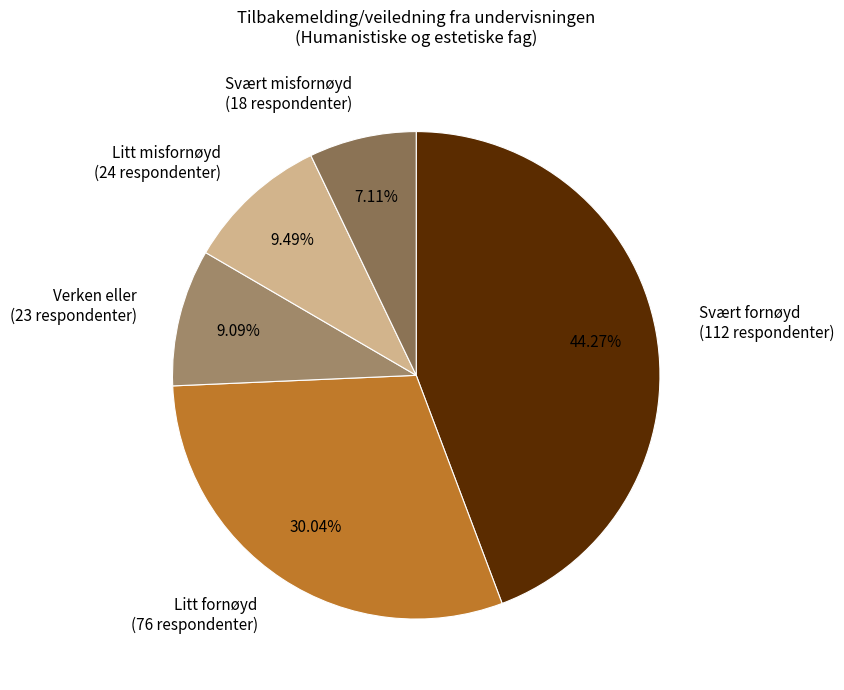

How many segments does this pie chart have?

5